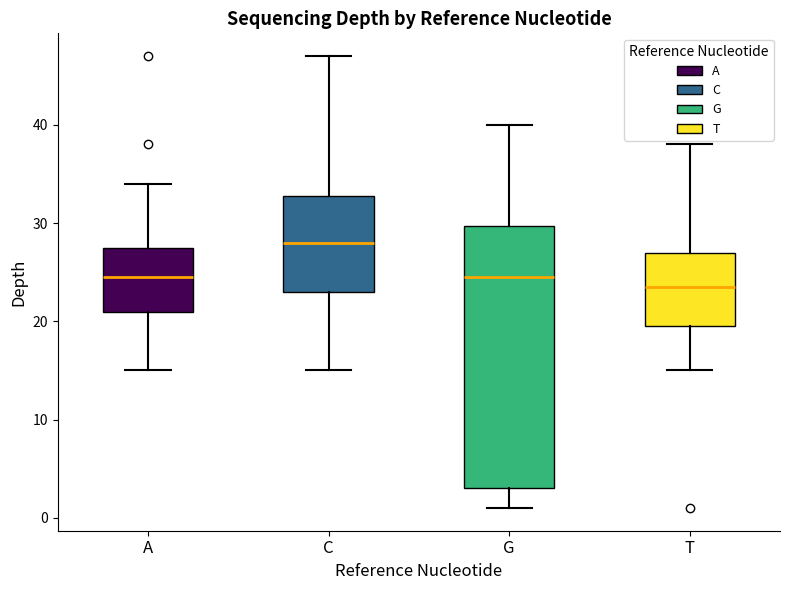

Where does the lower whisker of the box for T end on the y-axis? The values are not printed on the chart, so give them approximately, as read against the axis.

15